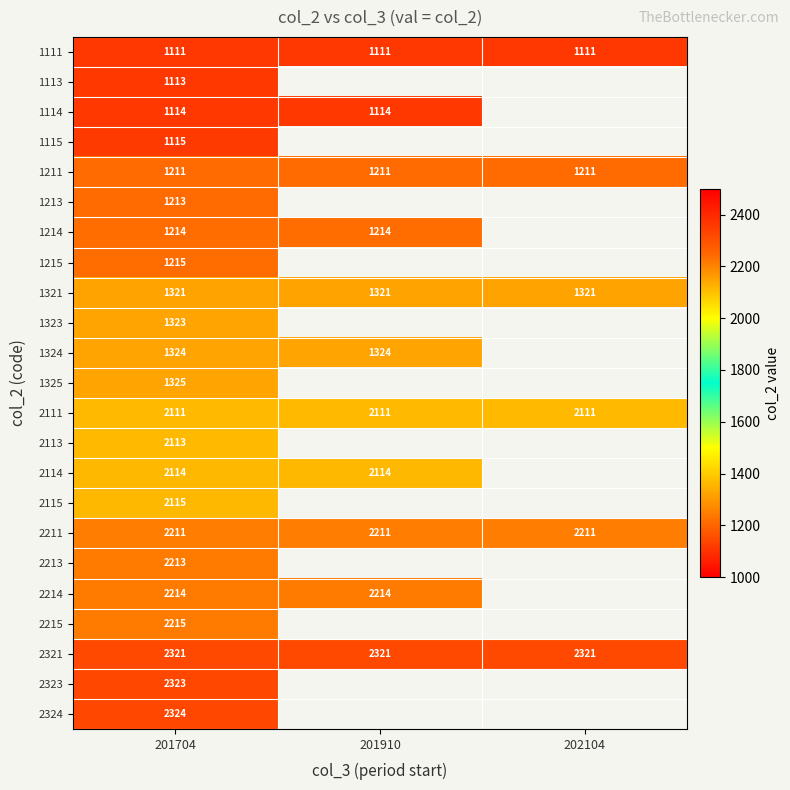

True or false: 1321 has a value of 2284 at 201910.

False